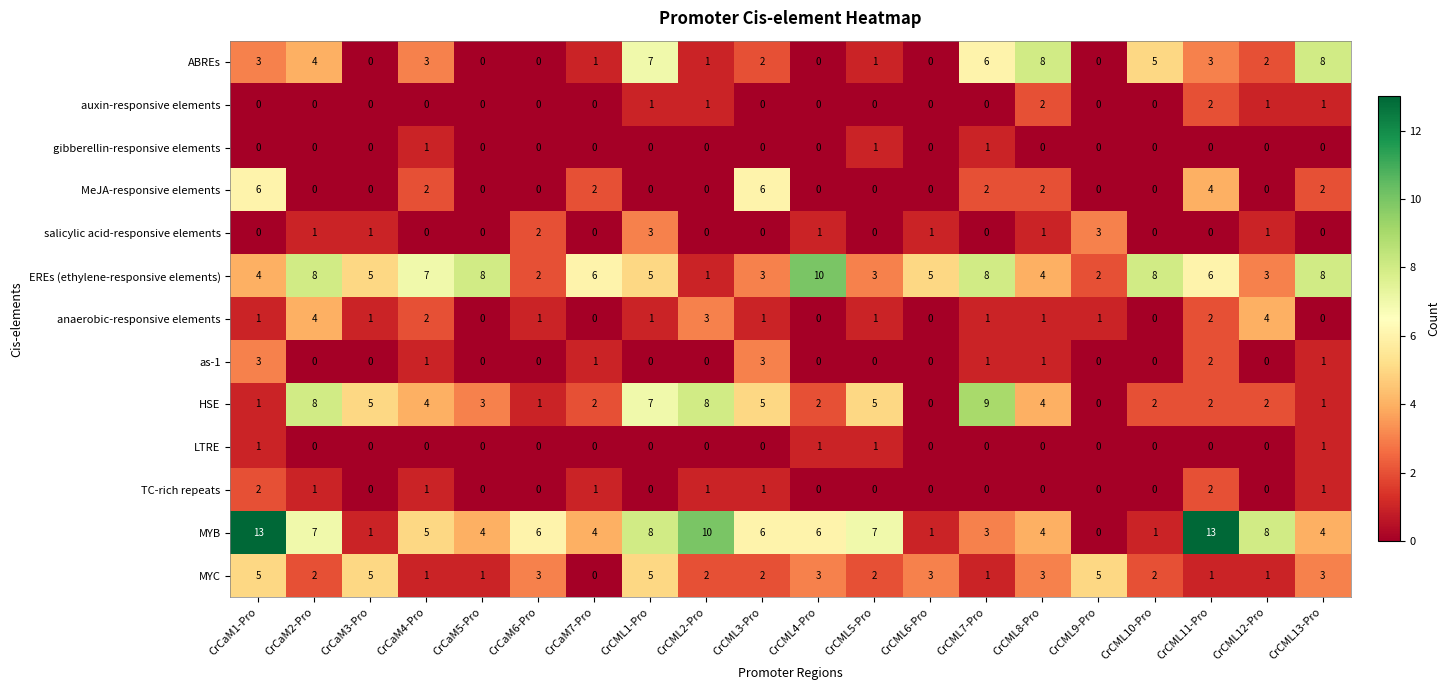

Which series has the largest total across all categories?

MYB